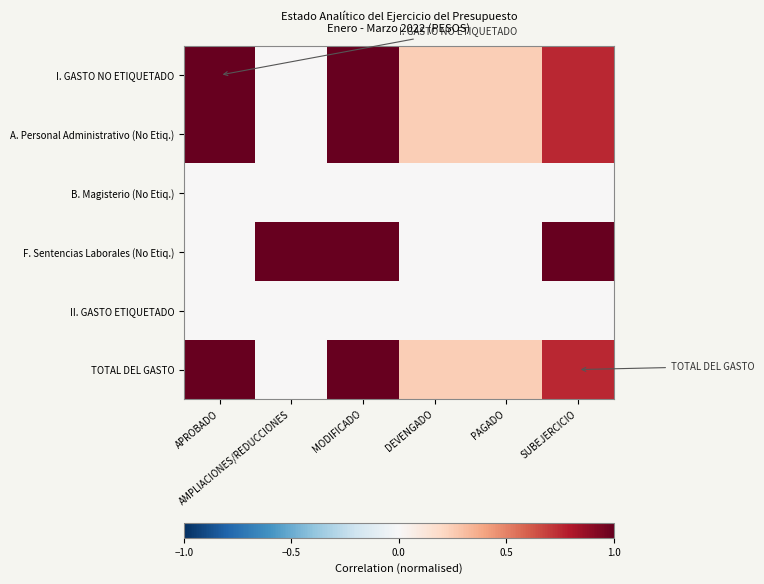

Reading left to right, extract all data points from this chart.

I. GASTO NO ETIQUETADO: APROBADO=1.0	AMPLIACIONES/REDUCCIONES=0.0	MODIFICADO=1.0	DEVENGADO=0.2	PAGADO=0.2	SUBEJERCICIO=0.8
A. Personal Administrativo (No Etiq.): APROBADO=1.0	AMPLIACIONES/REDUCCIONES=0.0	MODIFICADO=1.0	DEVENGADO=0.2	PAGADO=0.2	SUBEJERCICIO=0.8
B. Magisterio (No Etiq.): APROBADO=0.0	AMPLIACIONES/REDUCCIONES=0.0	MODIFICADO=0.0	DEVENGADO=0.0	PAGADO=0.0	SUBEJERCICIO=0.0
F. Sentencias Laborales (No Etiq.): APROBADO=0.0	AMPLIACIONES/REDUCCIONES=1.0	MODIFICADO=1.0	DEVENGADO=0.0	PAGADO=0.0	SUBEJERCICIO=1.0
II. GASTO ETIQUETADO: APROBADO=0.0	AMPLIACIONES/REDUCCIONES=0.0	MODIFICADO=0.0	DEVENGADO=0.0	PAGADO=0.0	SUBEJERCICIO=0.0
TOTAL DEL GASTO: APROBADO=1.0	AMPLIACIONES/REDUCCIONES=0.0	MODIFICADO=1.0	DEVENGADO=0.2	PAGADO=0.2	SUBEJERCICIO=0.8